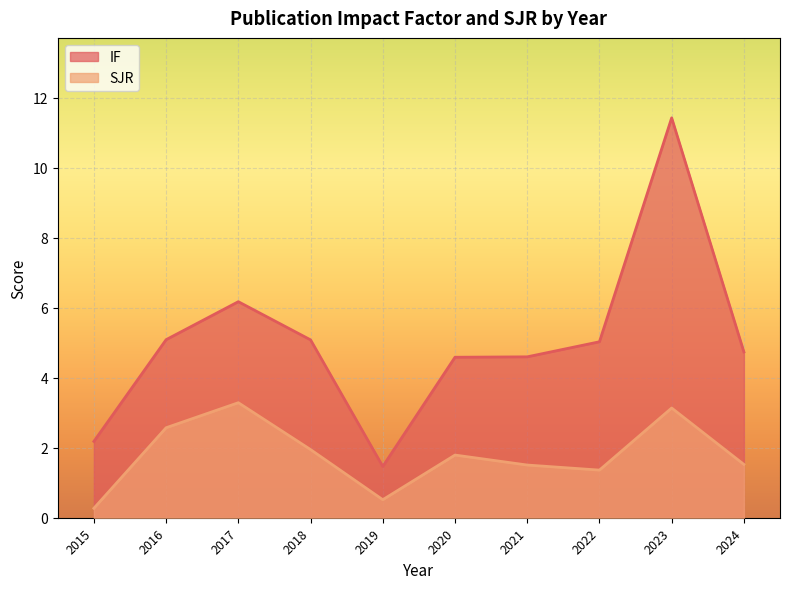

The IF series shows 1.1 at 2024. True or false?

False